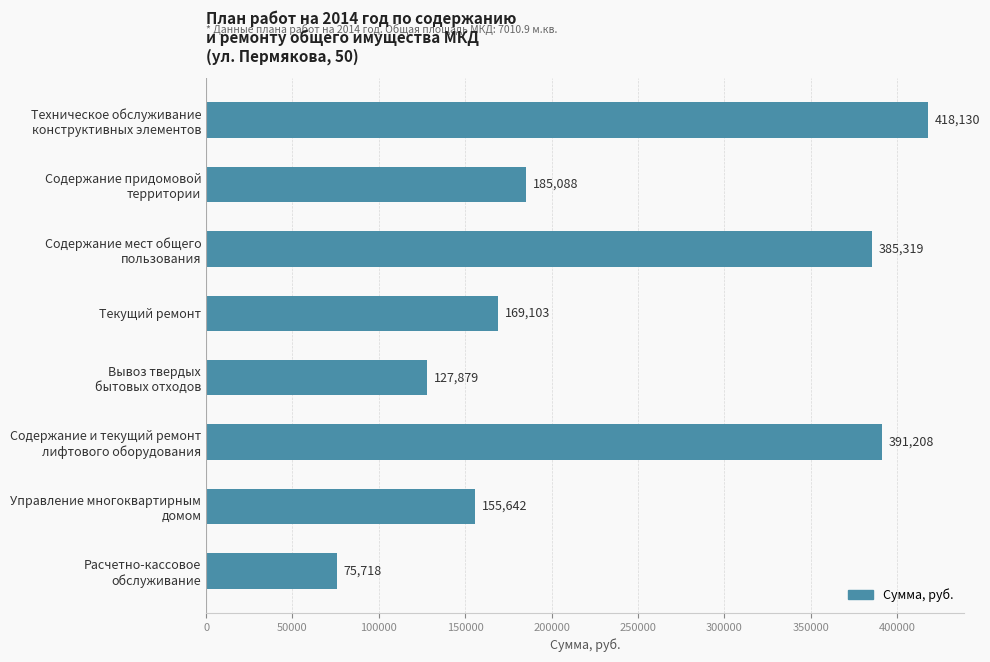

What is the maximum value shown in the chart?

418130.1